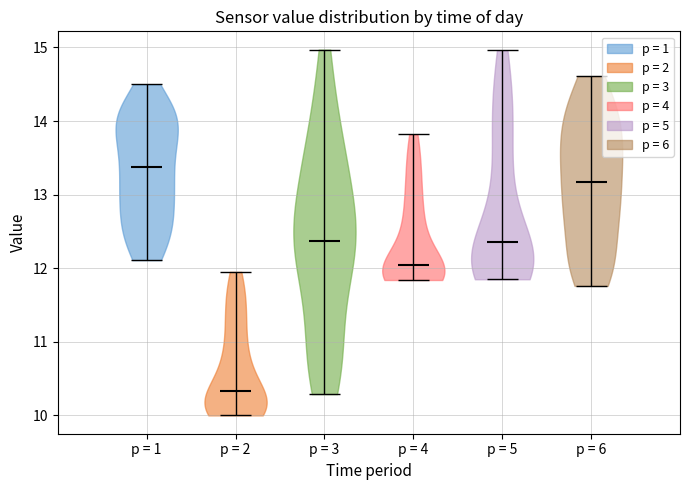

Reading left to right, read every violin against the y-axis: where its median line is, and the lowest and highest points it reaches. The values are not printed on the chart, so give them approximately, as read against the axis.

p = 1: median line 13.4, lowest point 12.1, highest point 14.5
p = 2: median line 10.3, lowest point 10.0, highest point 12.0
p = 3: median line 12.4, lowest point 10.3, highest point 15.0
p = 4: median line 12.0, lowest point 11.8, highest point 13.8
p = 5: median line 12.4, lowest point 11.9, highest point 15.0
p = 6: median line 13.2, lowest point 11.8, highest point 14.6